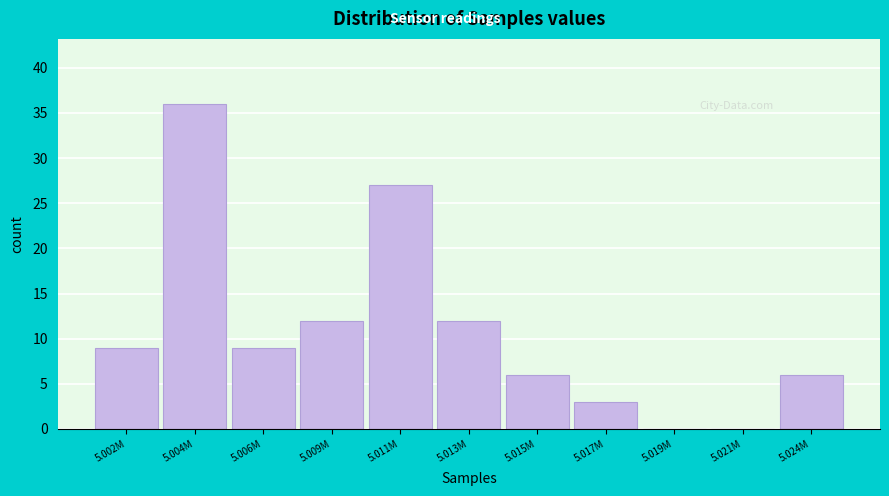

Reading left to right, list all the values displayed in this chart.

5.002M=9	5.004M=36	5.006M=9	5.009M=12	5.011M=27	5.013M=12	5.015M=6	5.017M=3	5.019M=0	5.021M=0	5.024M=6